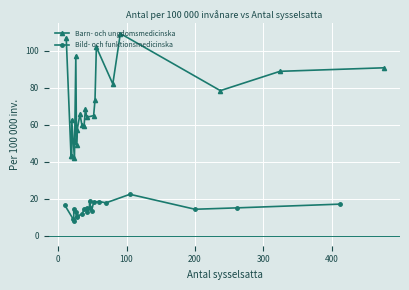

True or false: Barn- och ungdomsmedicinska and Bild- och funktionsmedicinska intersect in this chart.

False